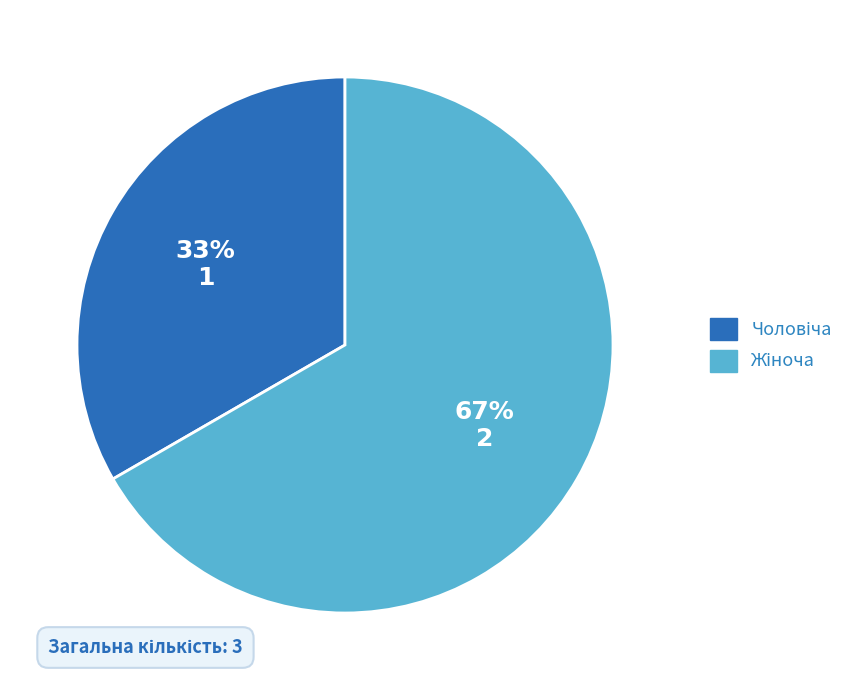

Is there a majority slice in this chart?

Yes